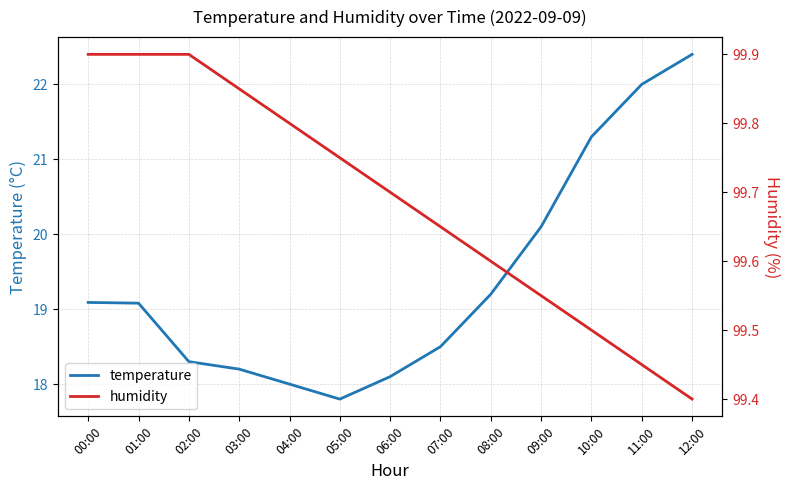

Reading right to left, list all the values displayed in this chart.

temperature: 12:00=22.4	11:00=22.0	10:00=21.3	09:00=20.1	08:00=19.2	07:00=18.5	06:00=18.1	05:00=17.8	04:00=18.0	03:00=18.2	02:00=18.3	01:00=19.1	00:00=19.1
humidity: 12:00=99.4	11:00=99.5	10:00=99.5	09:00=99.5	08:00=99.6	07:00=99.7	06:00=99.7	05:00=99.8	04:00=99.8	03:00=99.8	02:00=99.9	01:00=99.9	00:00=99.9